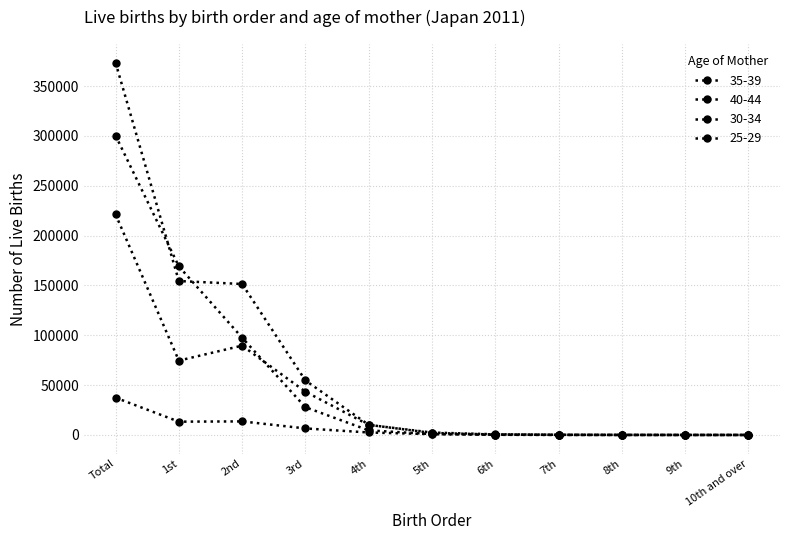

At which category does the chart reach its minimum across all series?

10th and over